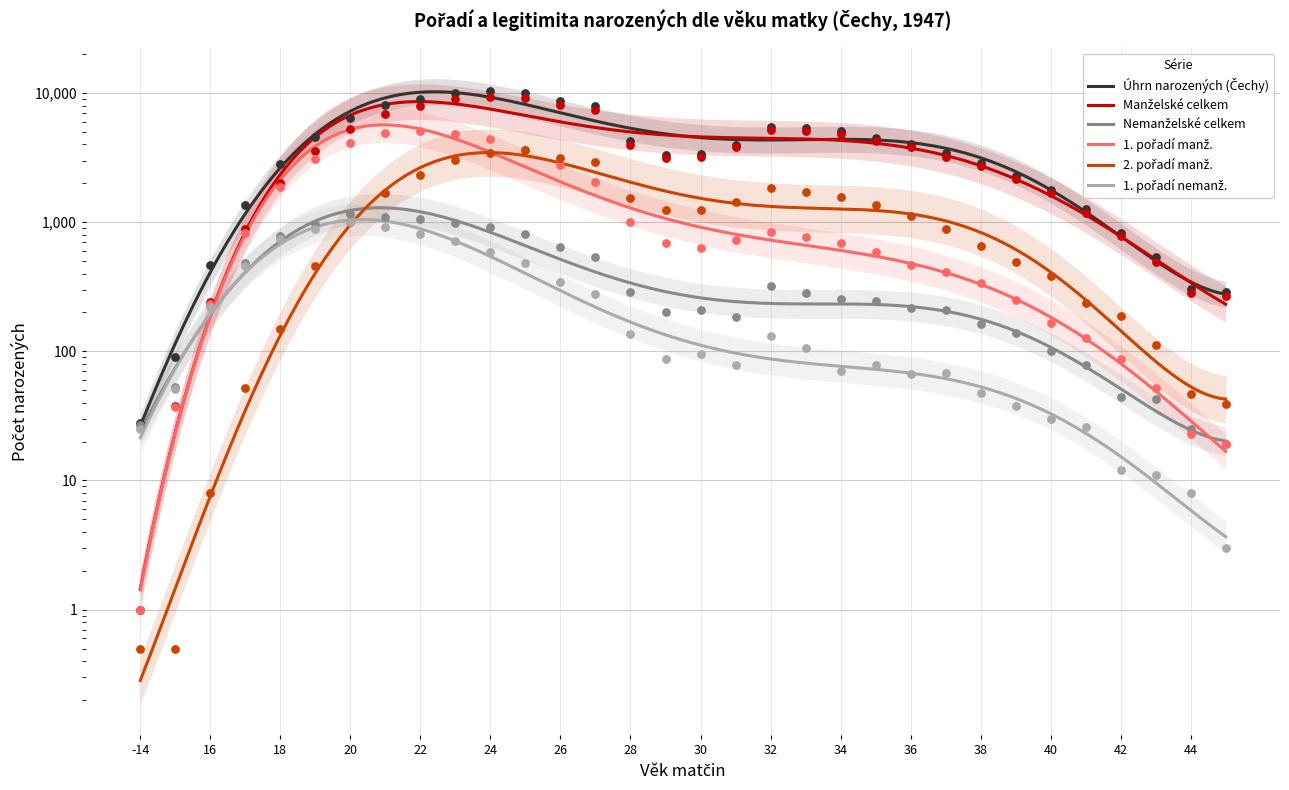

Which series has the widest spread of Y values?

Úhrn narozených (Čechy)